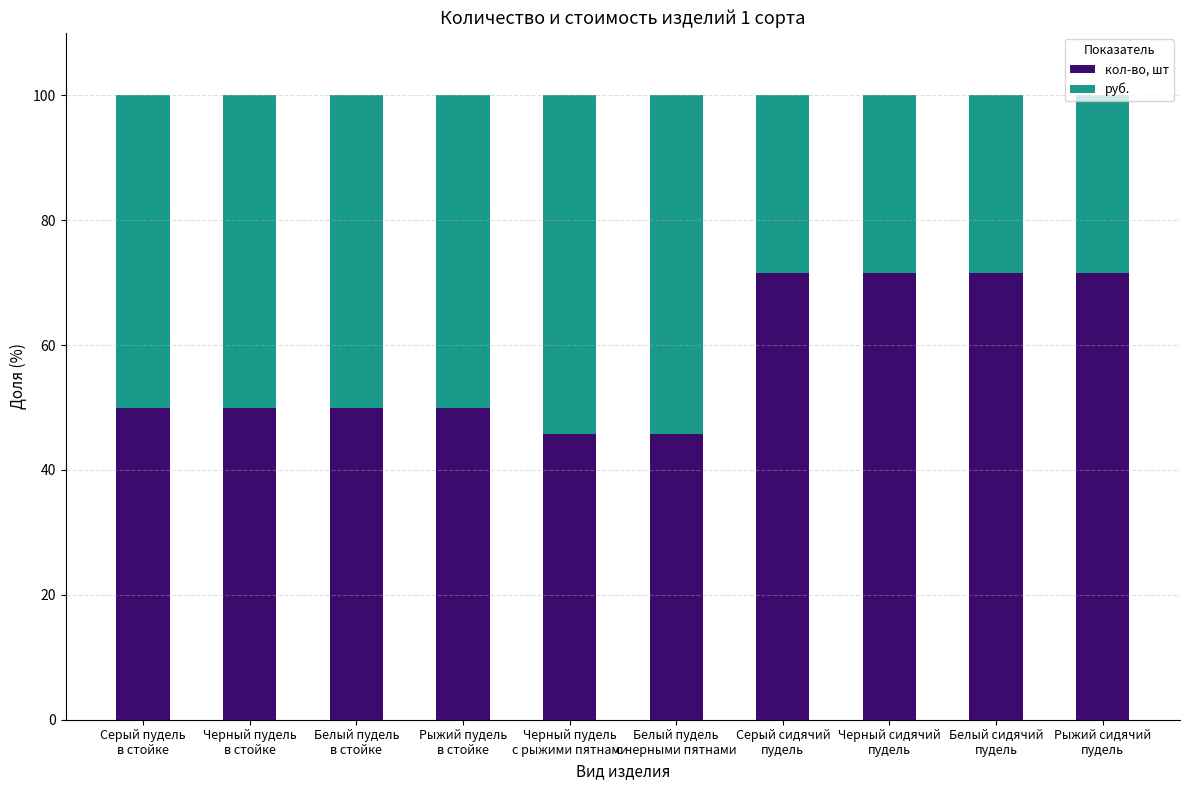

What is the lowest value of the кол-во, шт series?

45.8